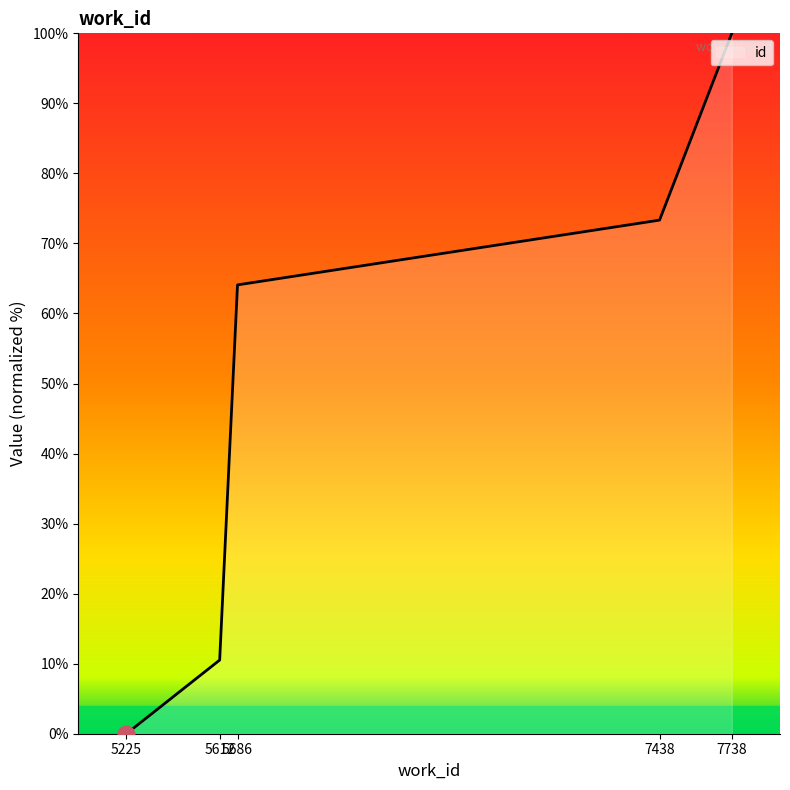

Reading right to left, transcribe all the data shown in this chart.

100.0	73.3	64.1	10.5	0.0